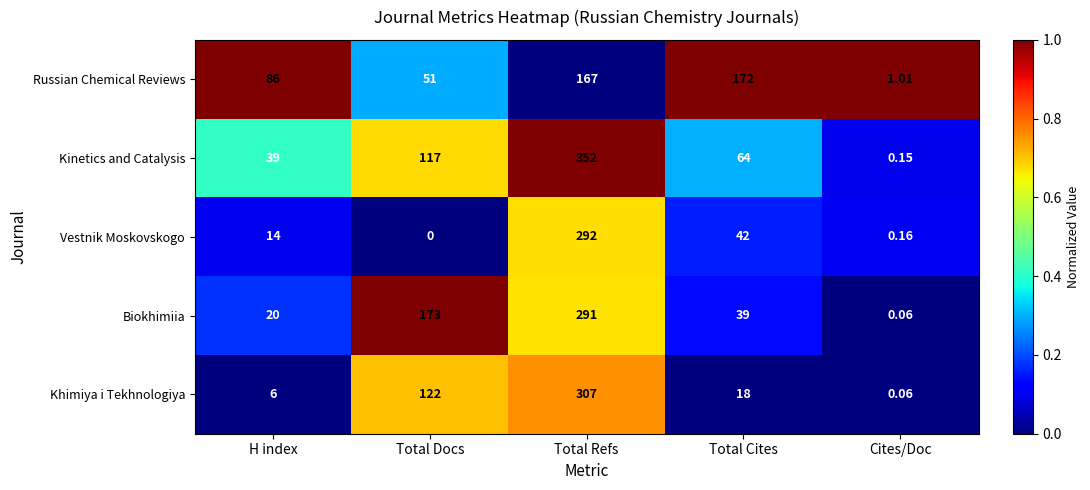

Which series changed the most between Total Docs and Total Refs?

Vestnik Moskovskogo